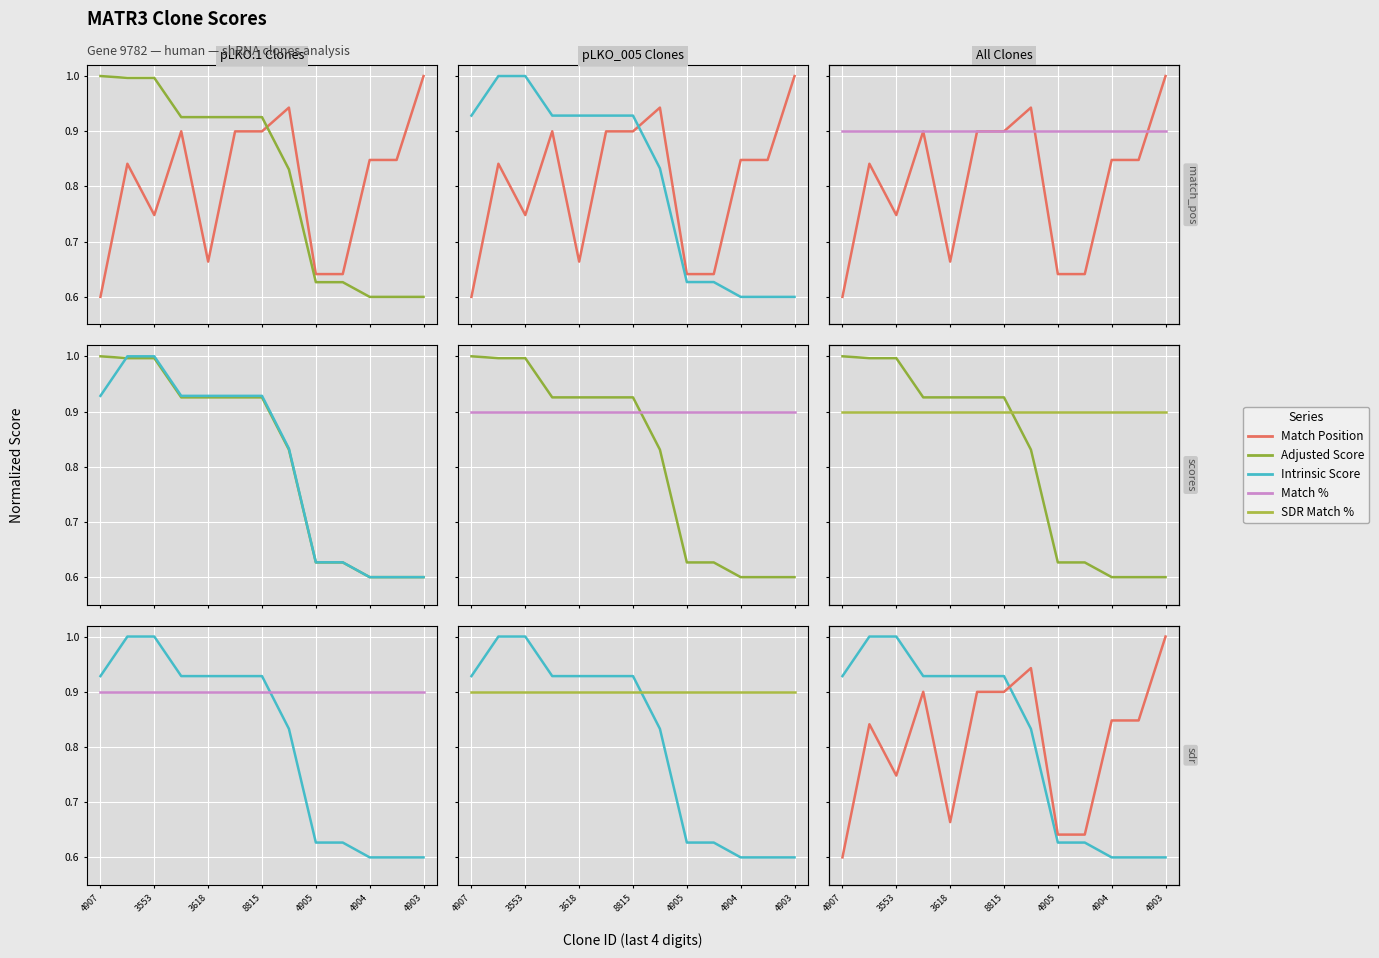

The Intrinsic Score series shows 0.3 at 3618. True or false?

False